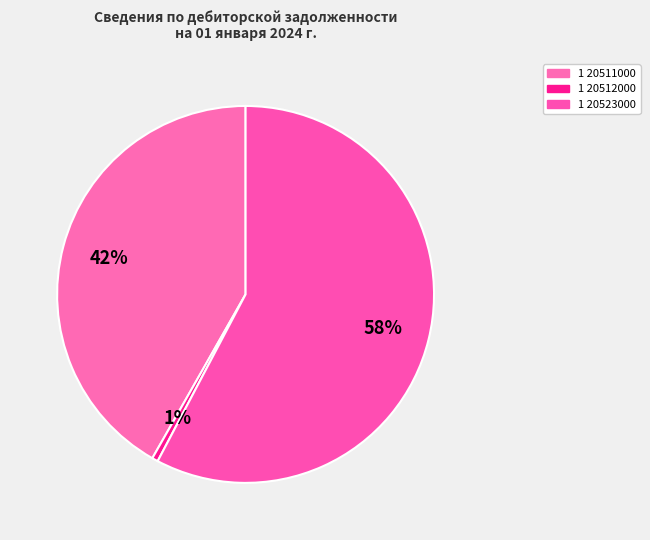

What is the largest slice in the pie chart?

1 20523000